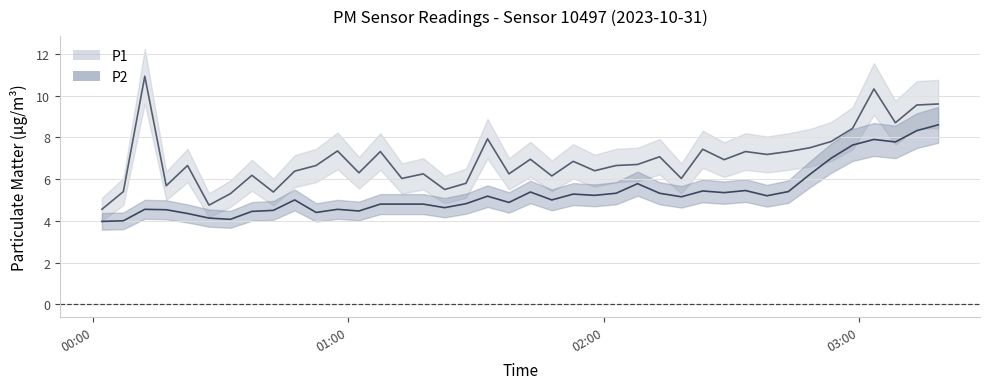

What is the approximate value of P2 at 2023-10-31T00:22:15?

4.3